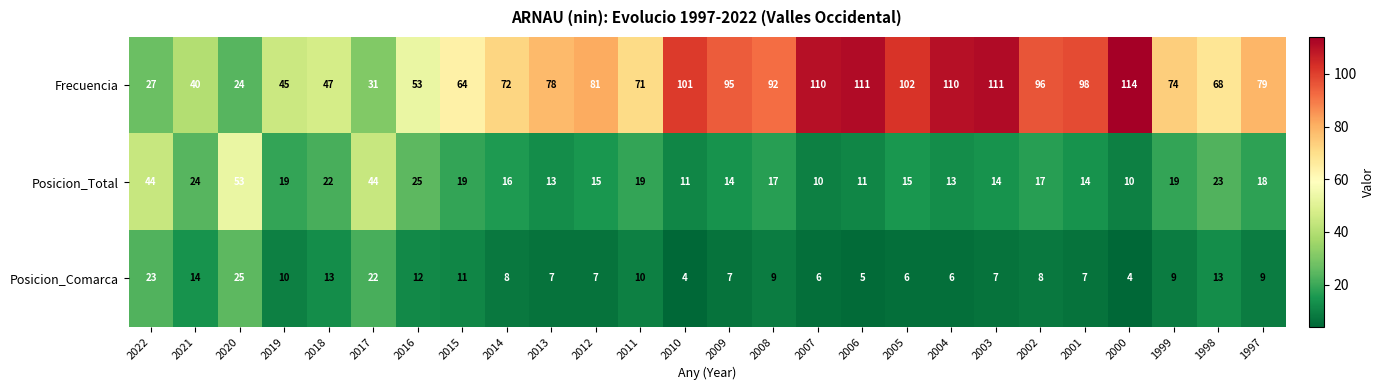

What is the difference between the Posicion_Comarca values at 1997 and 2018?

4